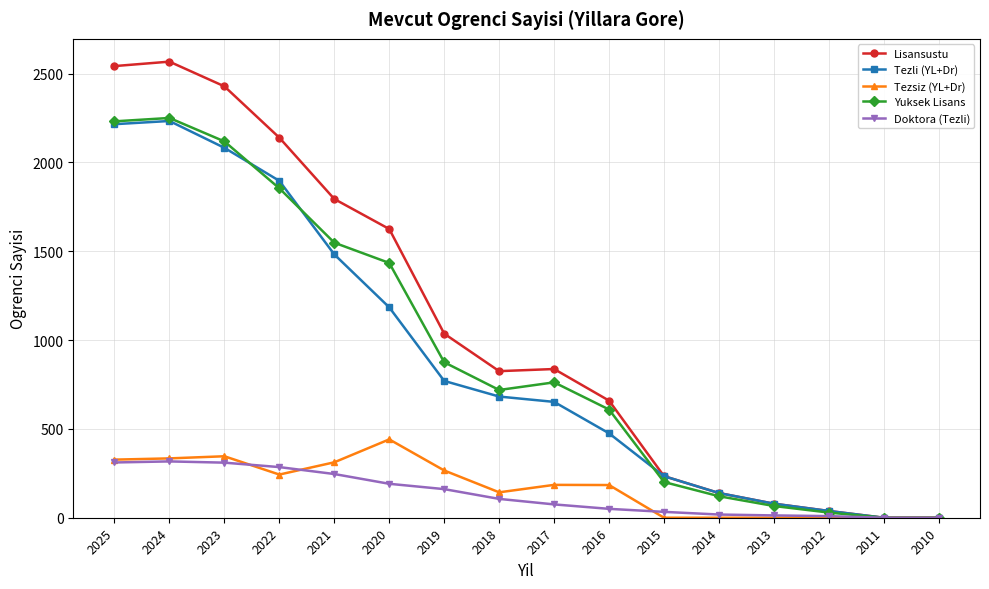

What is the difference between the second highest and second lowest values in the Tezsiz (YL+Dr) series?

346